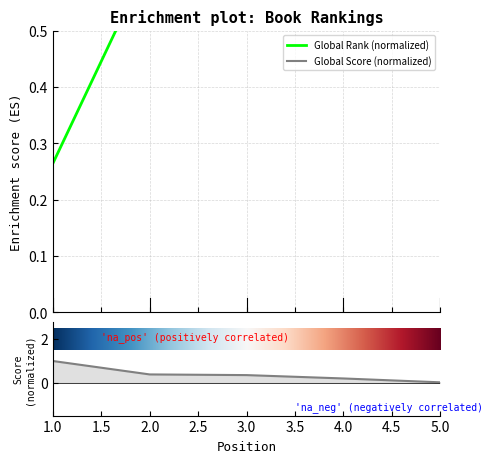

Which series has the widest spread of values?

Global Score